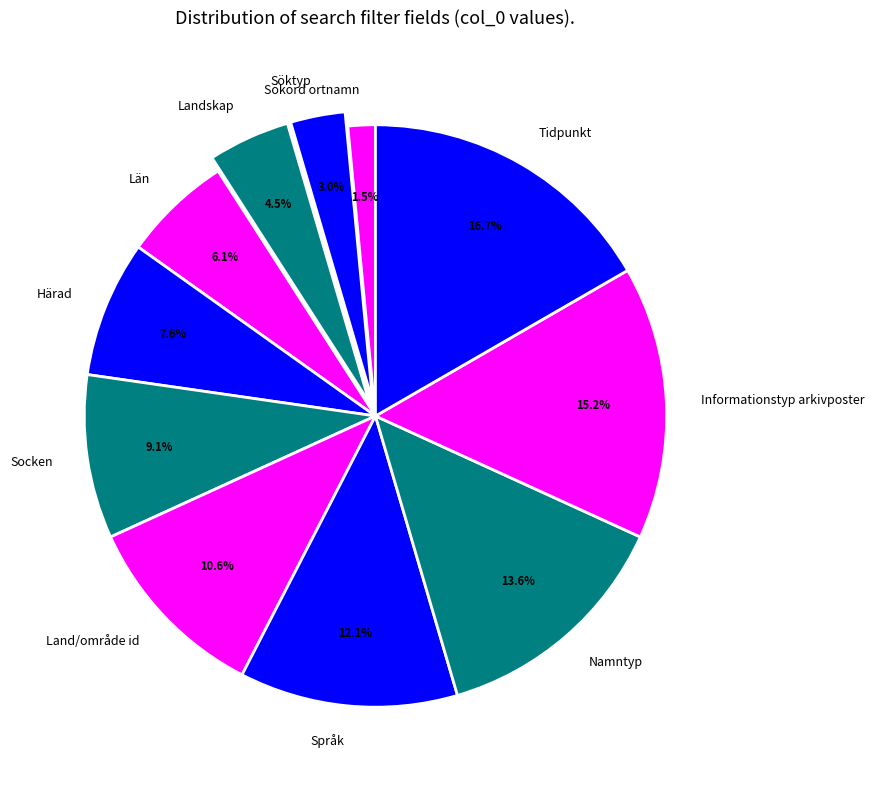

Is it true that Namntyp is 6% of the pie?

False